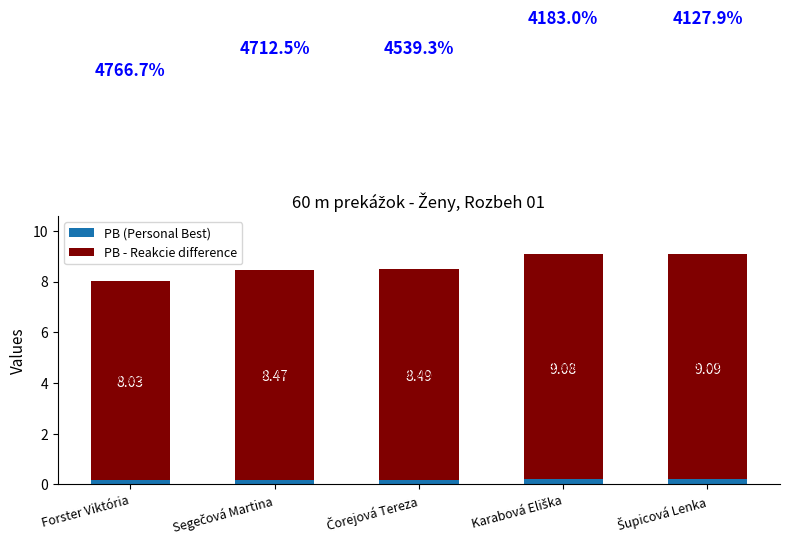

Which category has the highest value in the PB (Personal Best) series?

Šupicová Lenka